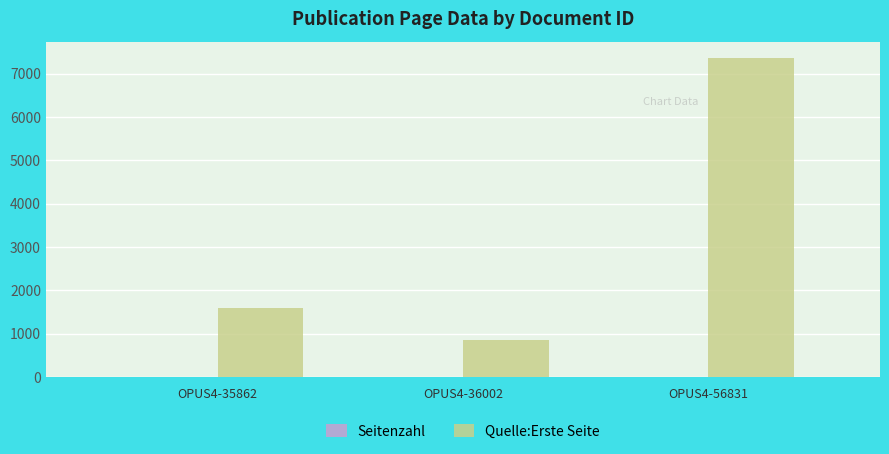

Which category has the highest value across all series?

OPUS4-56831